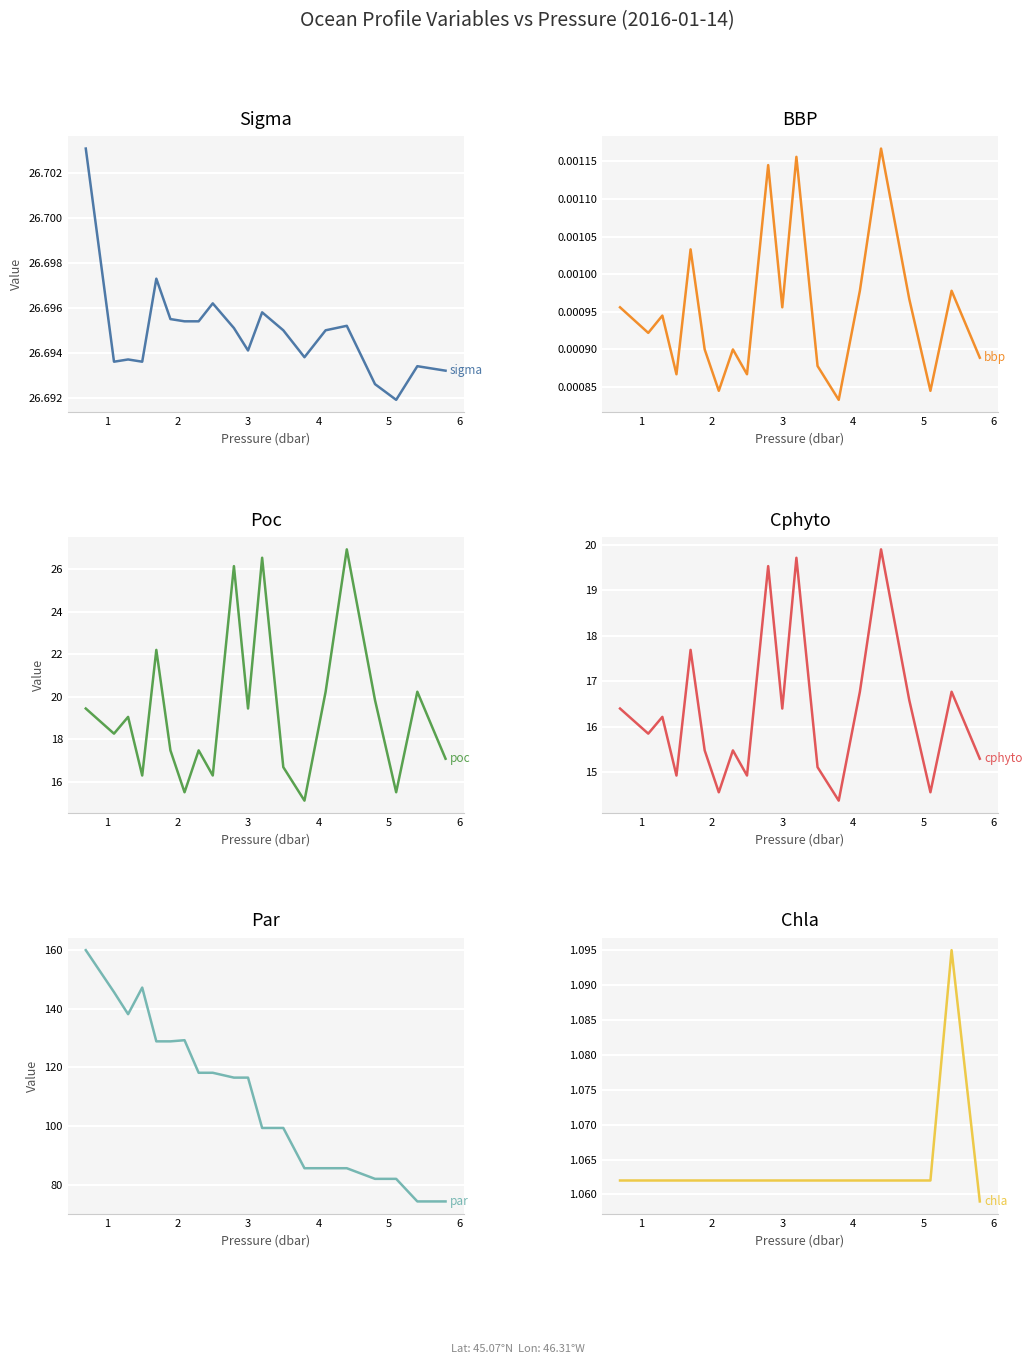

How many lines are shown in the chart?

6